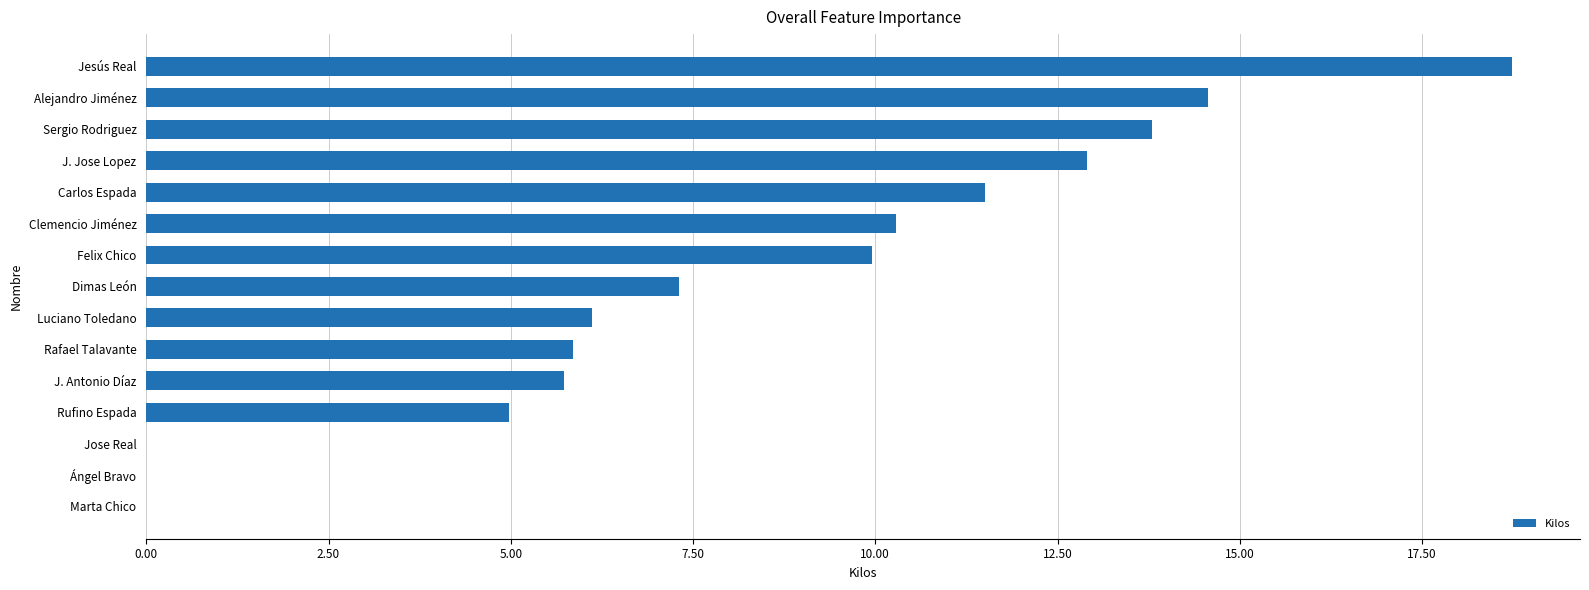

What is the change in value from Jose Real to Sergio Rodriguez?

+13.8